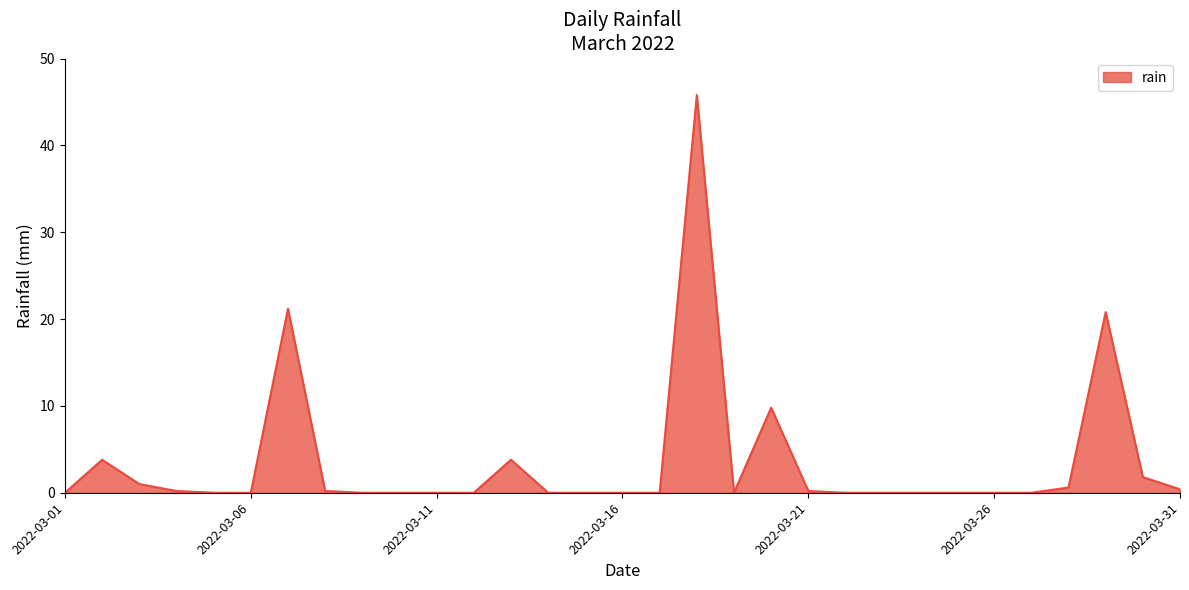

What is the maximum value shown in the chart?

45.8